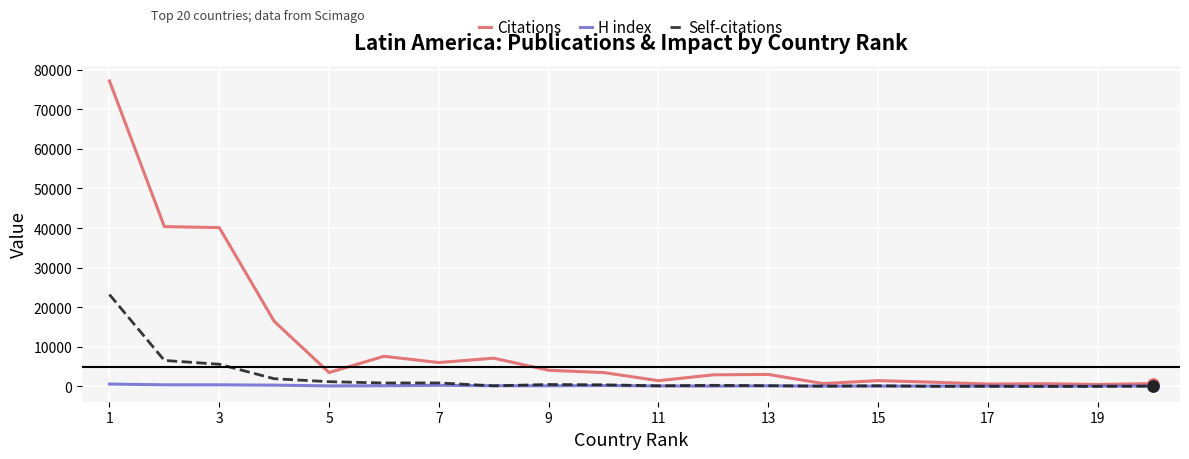

Which series has the widest spread of values?

Citations